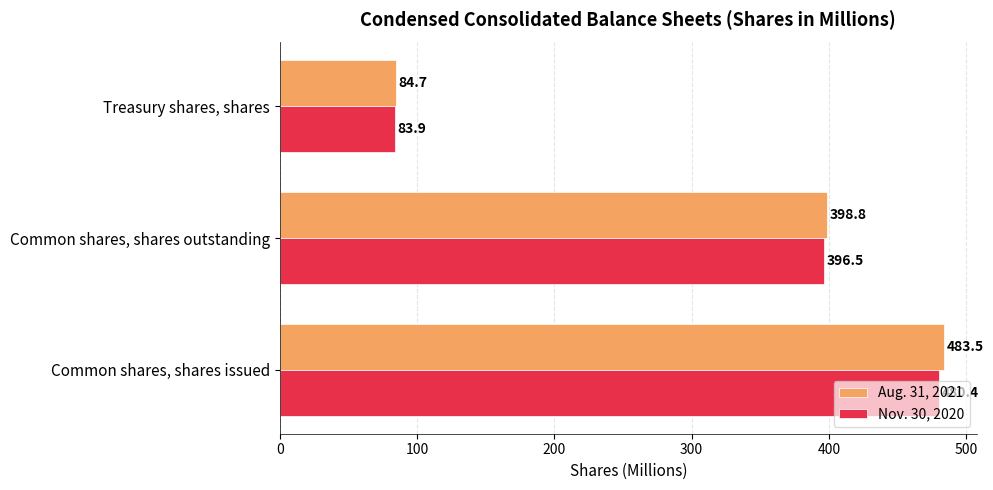

Which series has the largest total across all categories?

Aug. 31, 2021